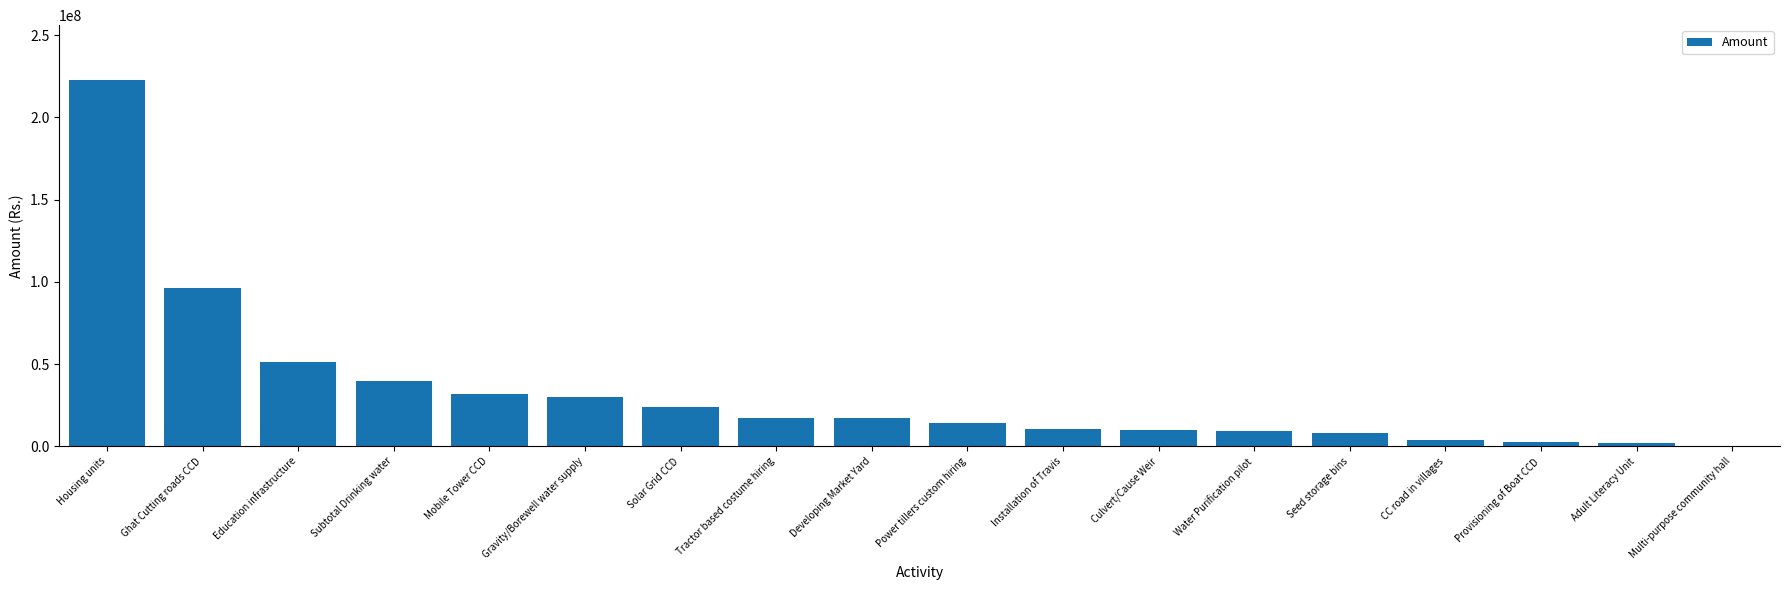

What is the greatest value displayed?

222600000